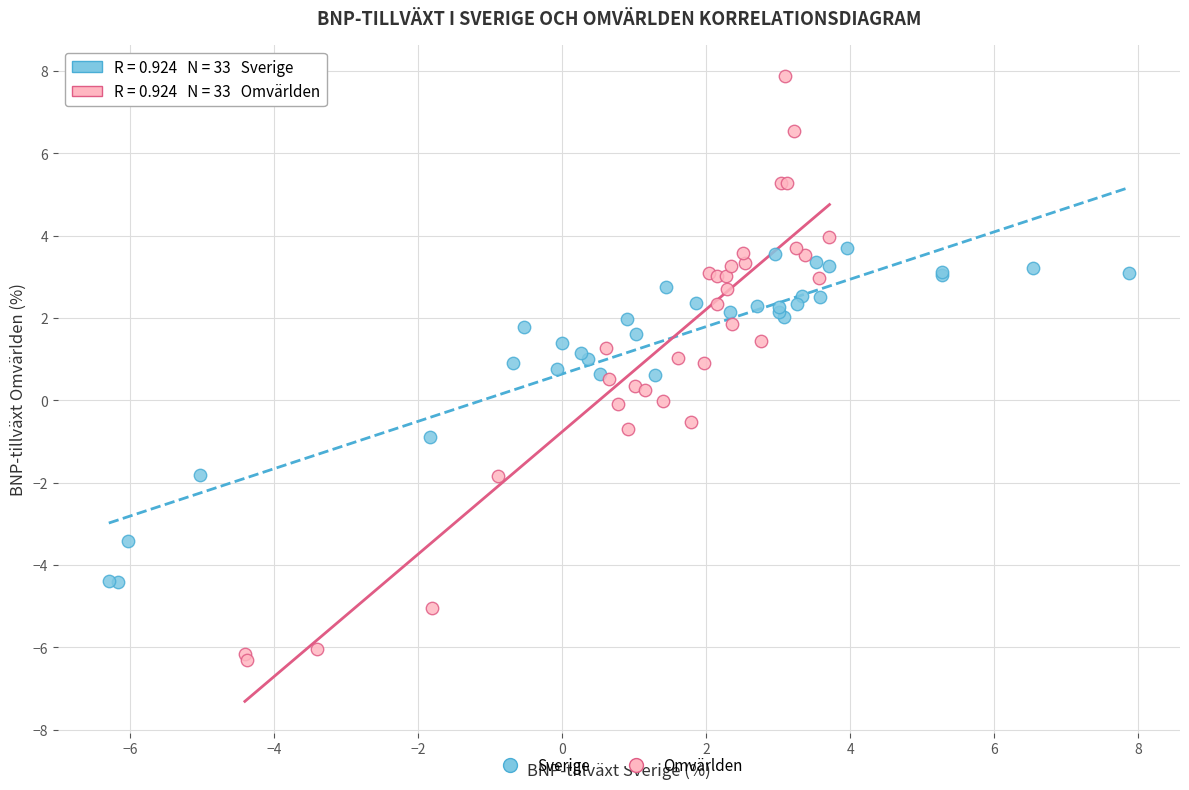

Which series contains the lowest Y value?

Omvärlden